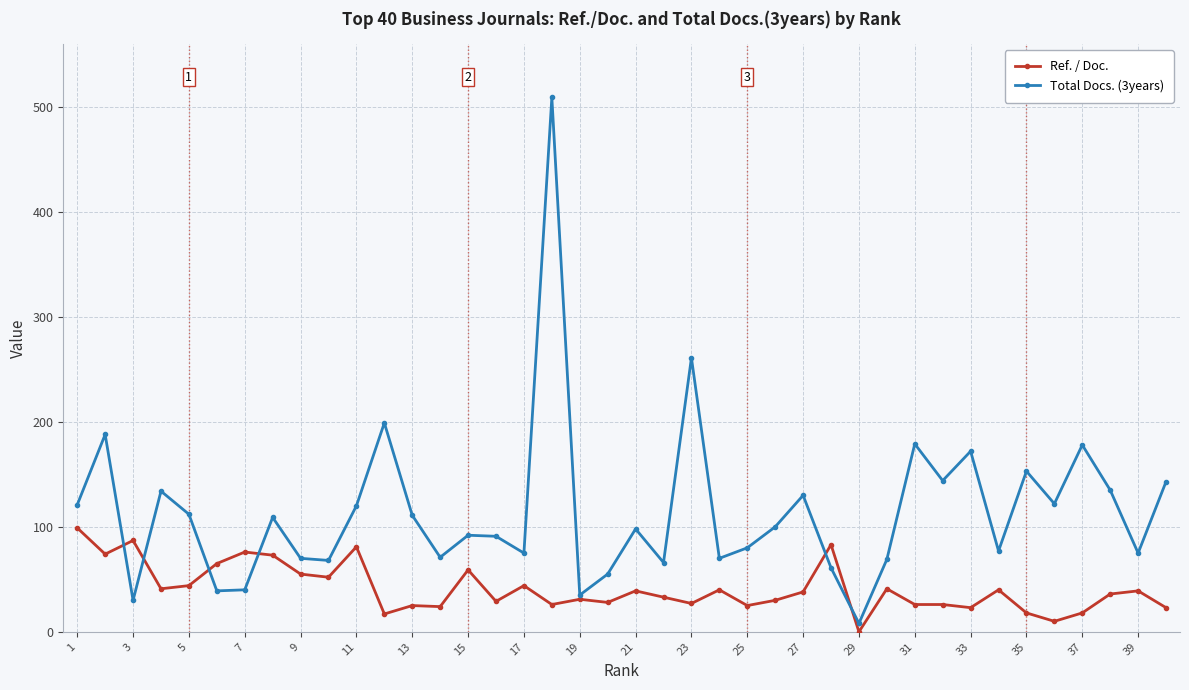

Which series has the largest total across all categories?

Total Docs. (3years)